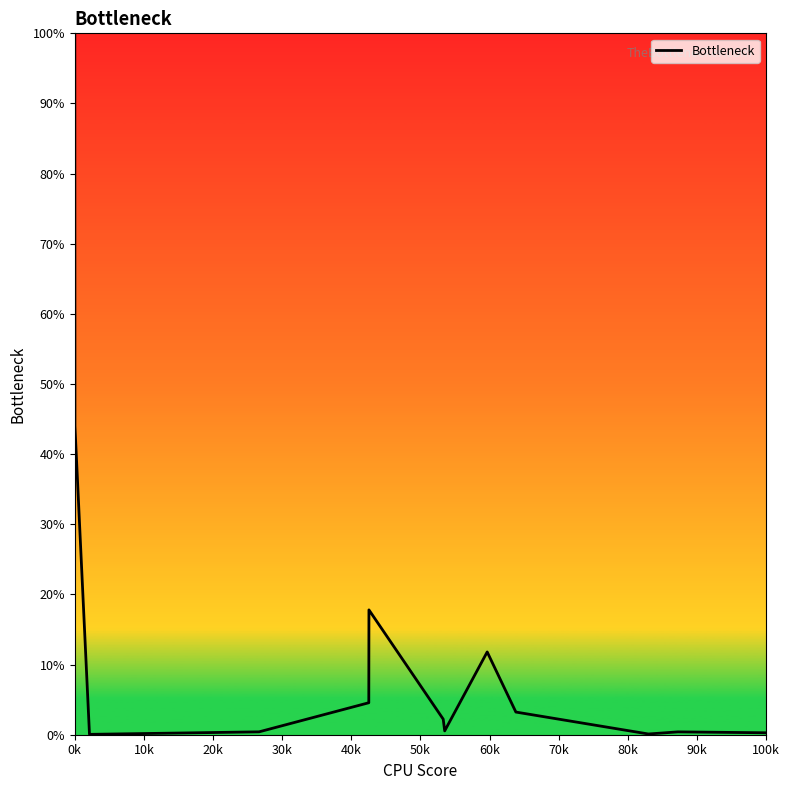

What is the greatest value displayed?

100.0